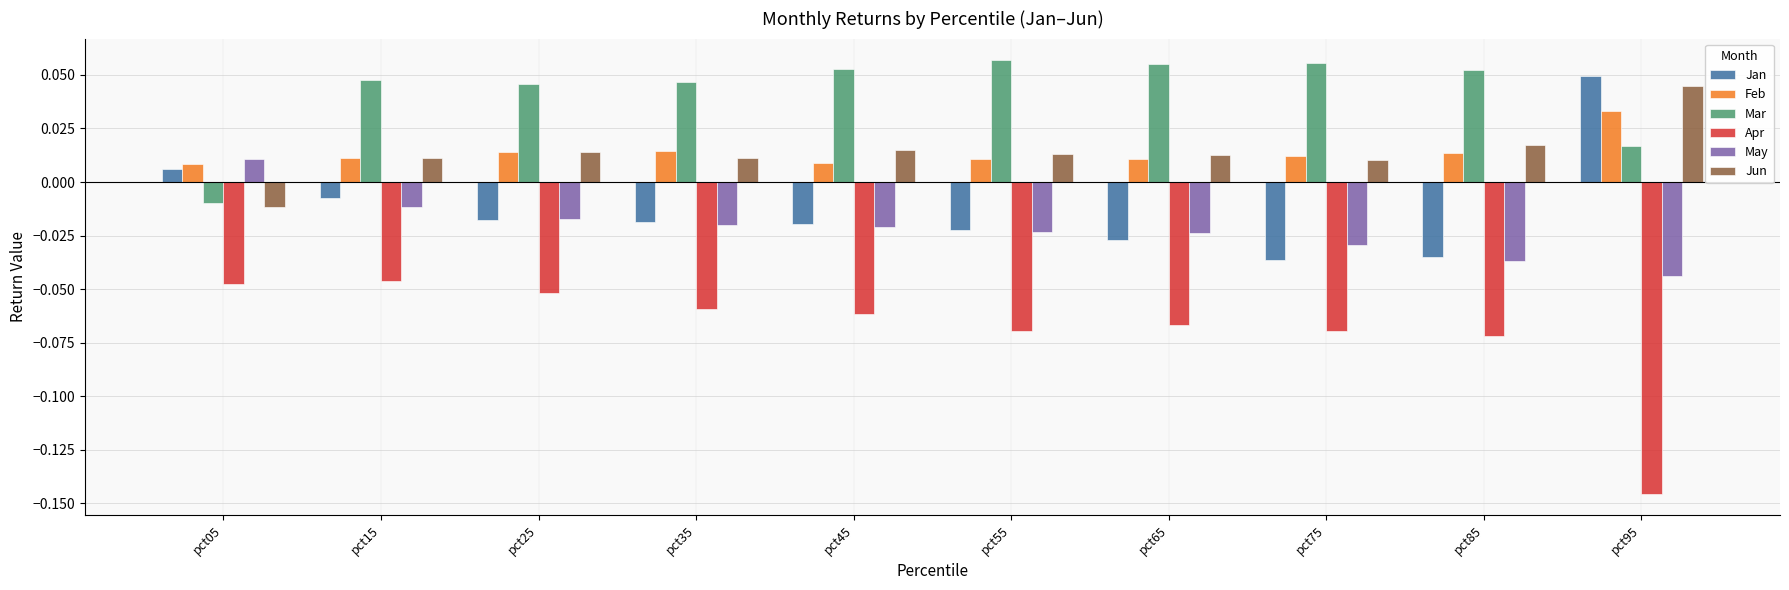

At which label does Jun reach its minimum?

pct05